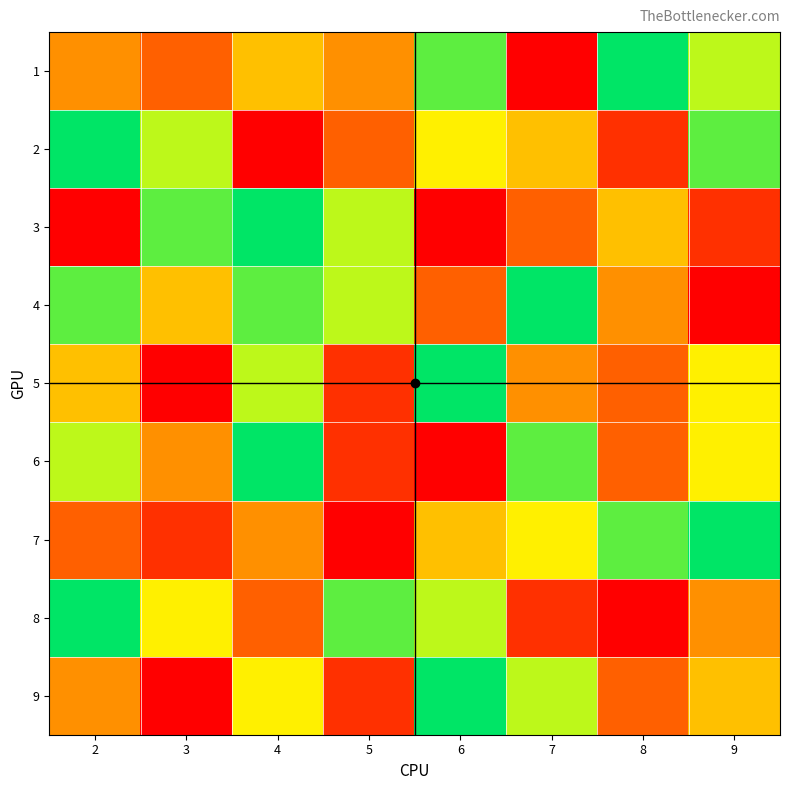

What is the minimum value shown in the chart?

1